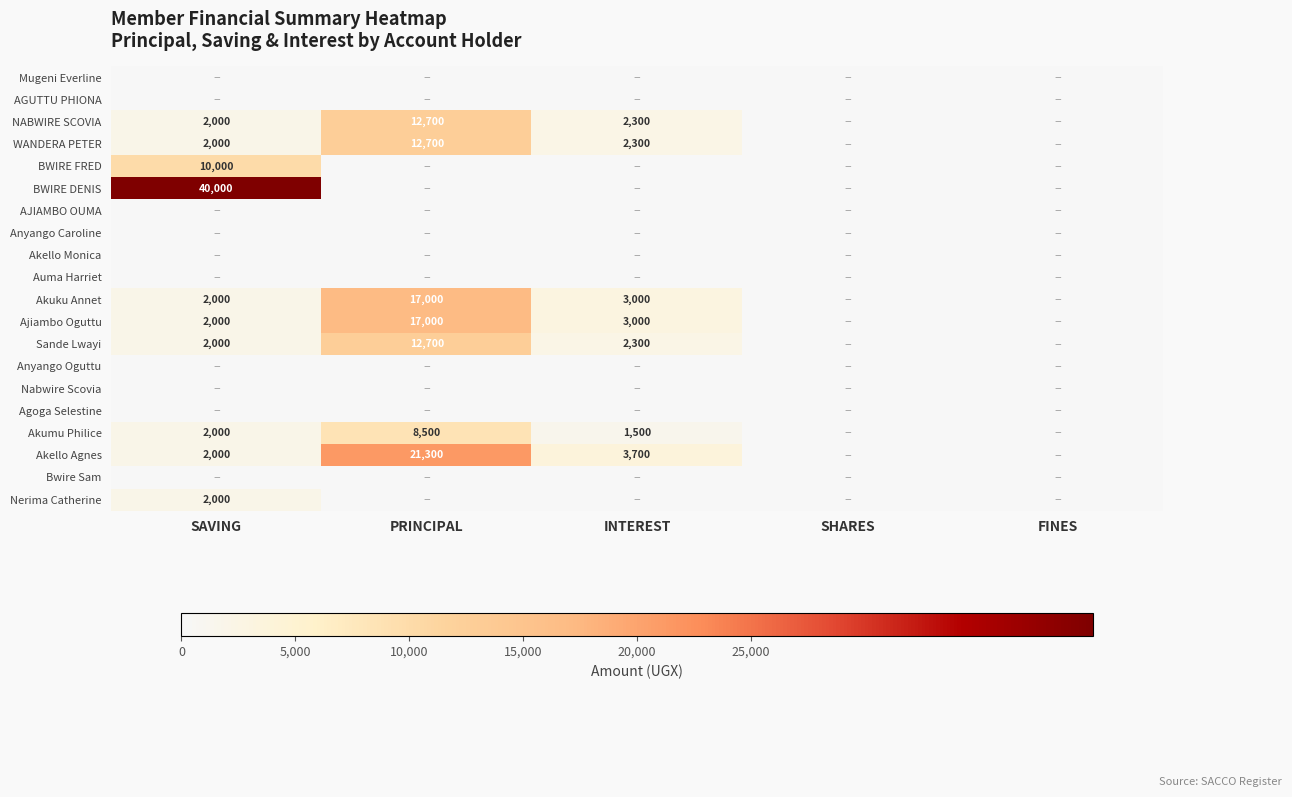

Which series has the widest spread of values?

BWIRE DENIS